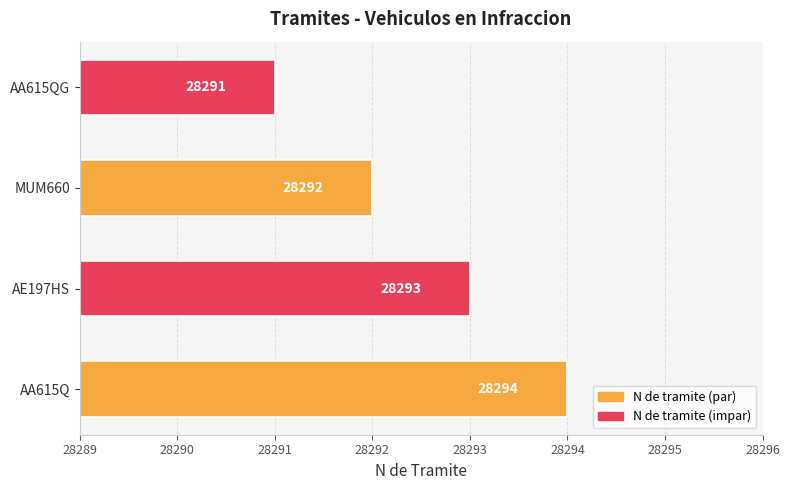

How many bars are there in total?

4